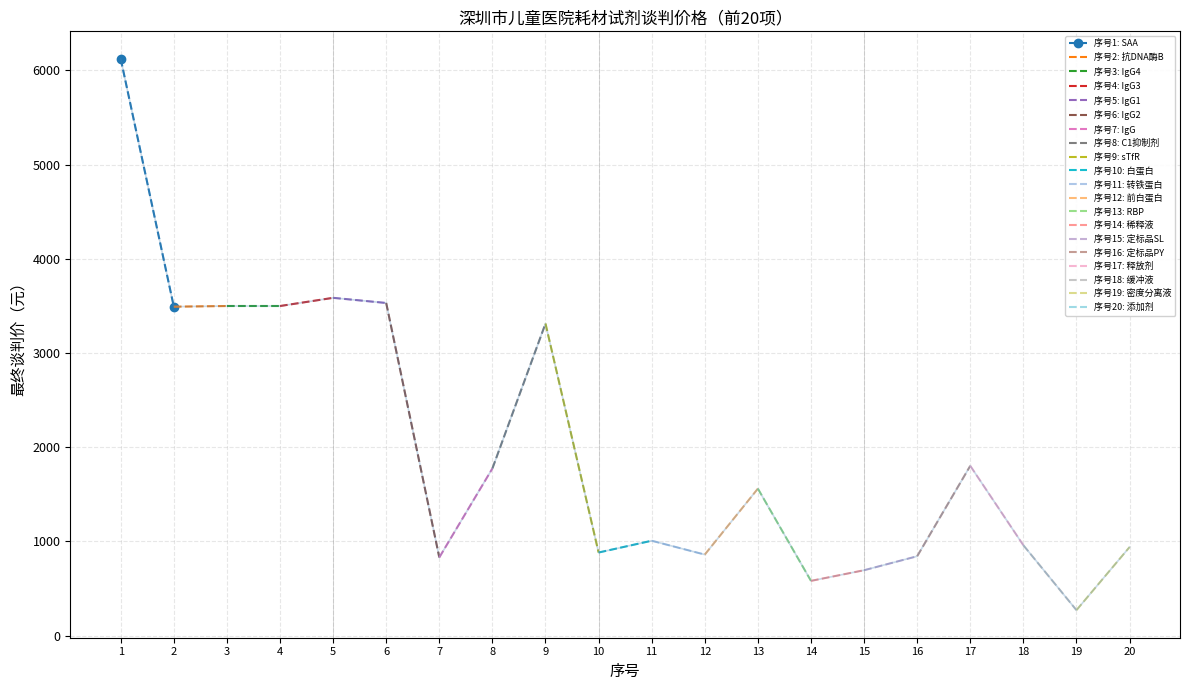

Is it true that the value at 9 is 4506.5?

False